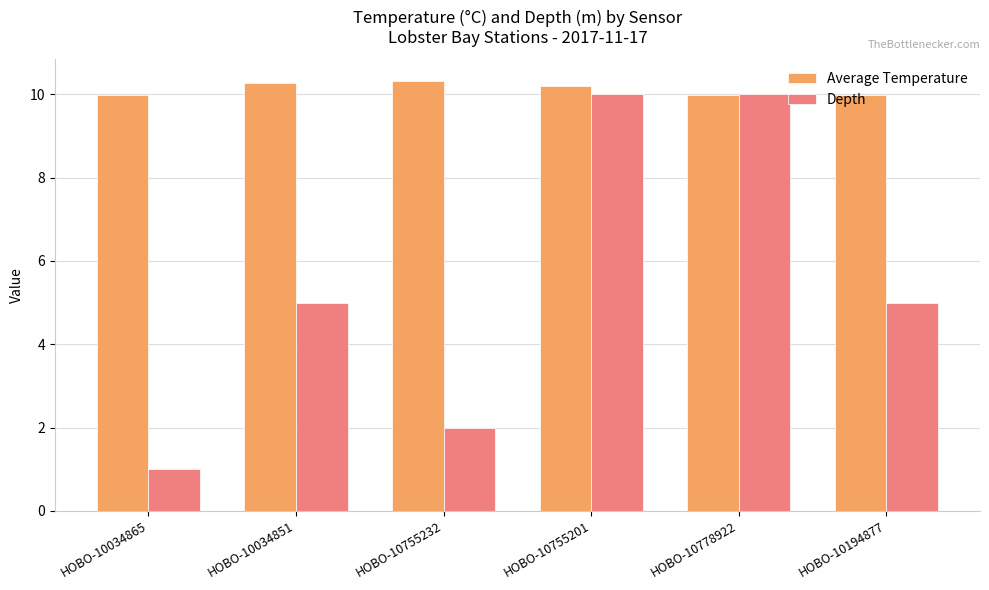

What is the value of the Average Temperature bar at the 6th from the left?

10.0